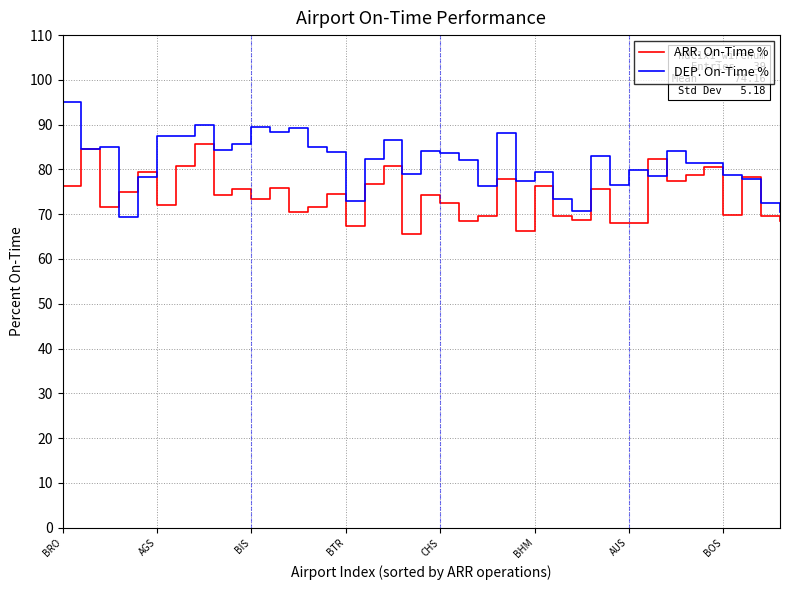

What is the difference between the second highest and minimum values in the ARR. On-Time % series?

19.0